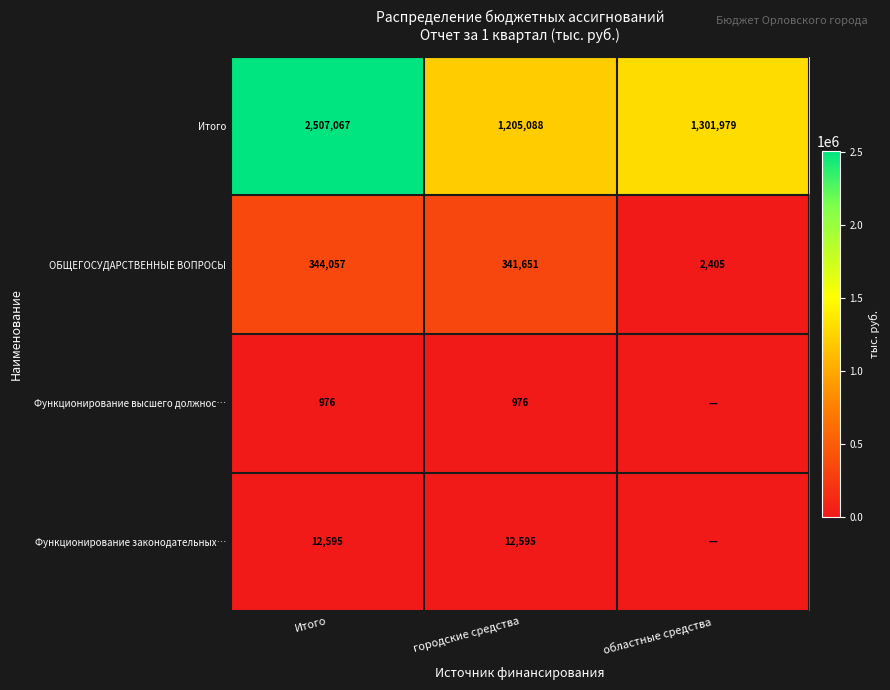

What is the sum of all Итого values?

5014134